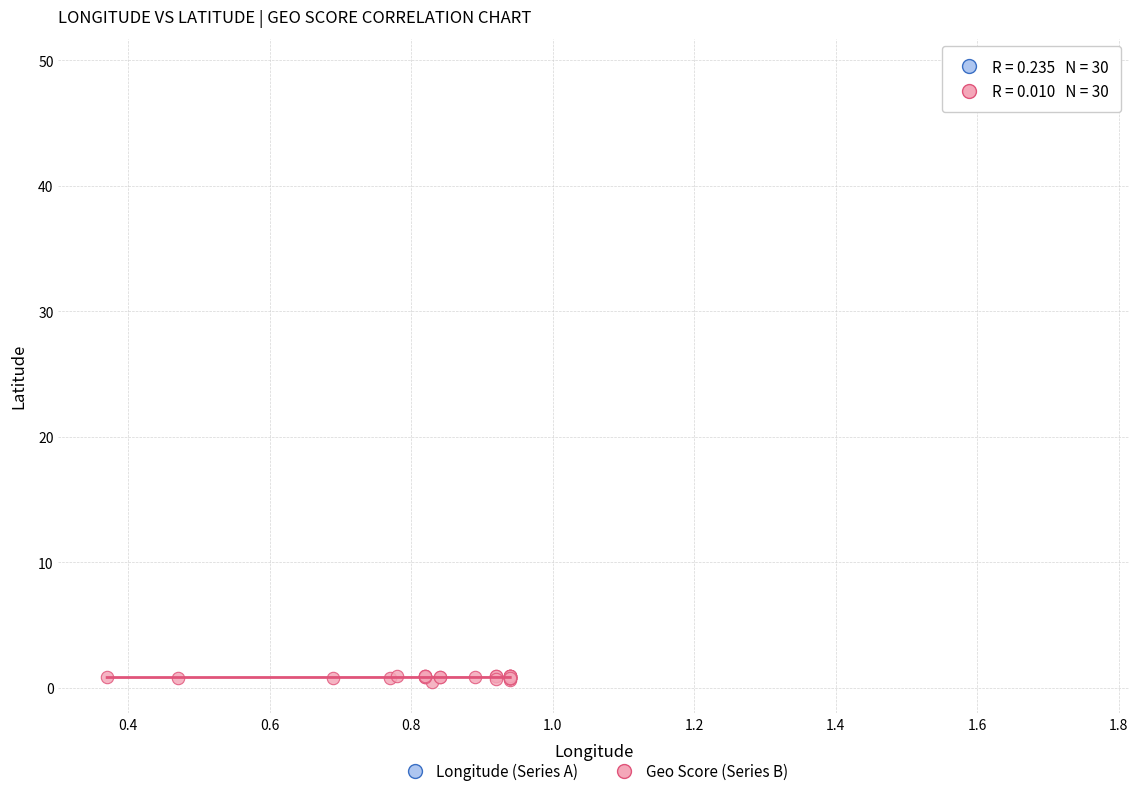

Which series reaches the maximum Y coordinate?

Longitude (Series A)